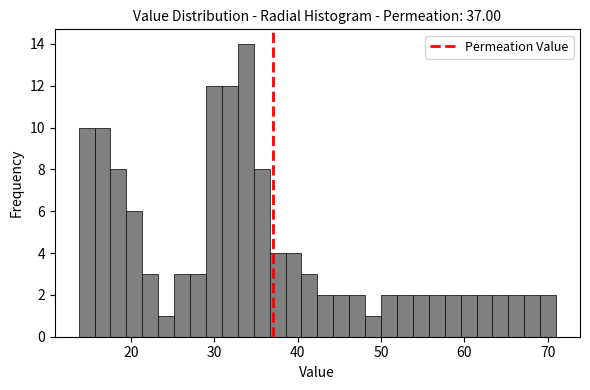

Read against the x-axis, roughly where is the centre of the tallest bar?

34